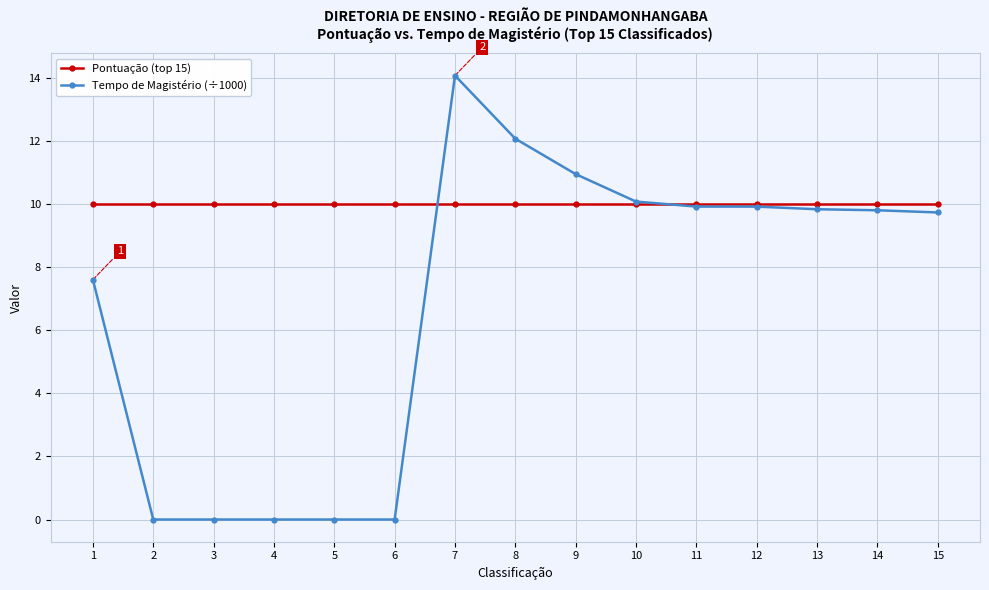

What is the total value across all series at 6?

10.0